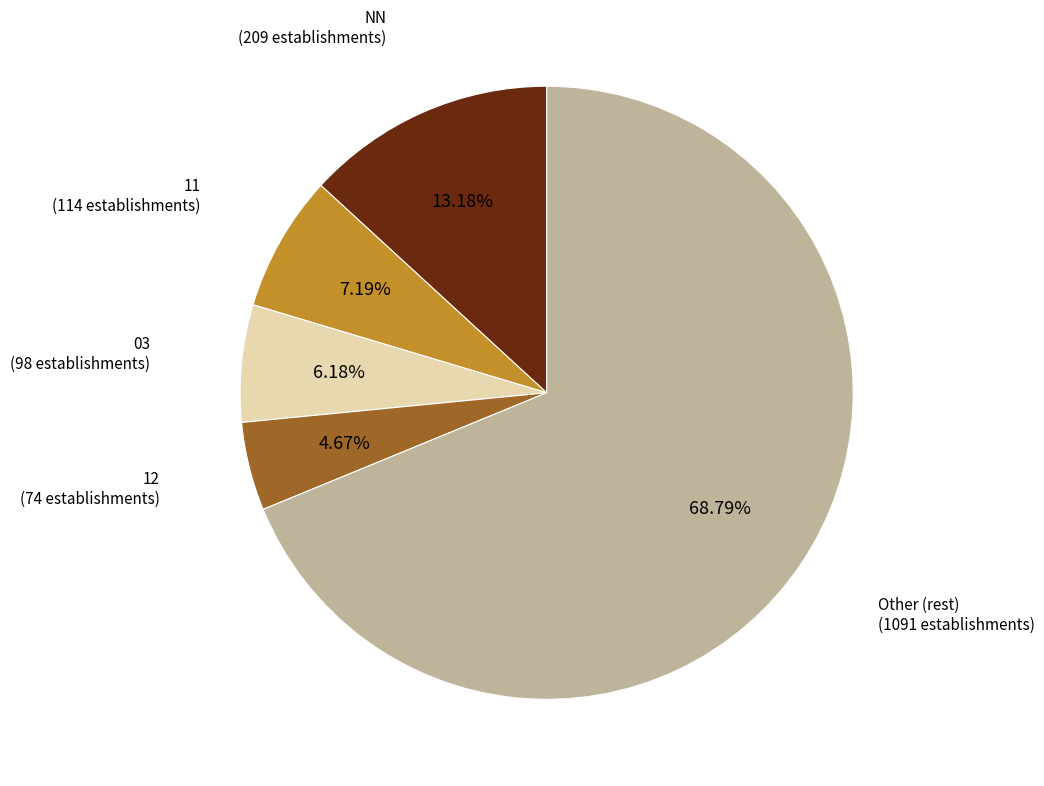

To the nearest percent, what is the difference between the largest and smallest slice percentages?

64%